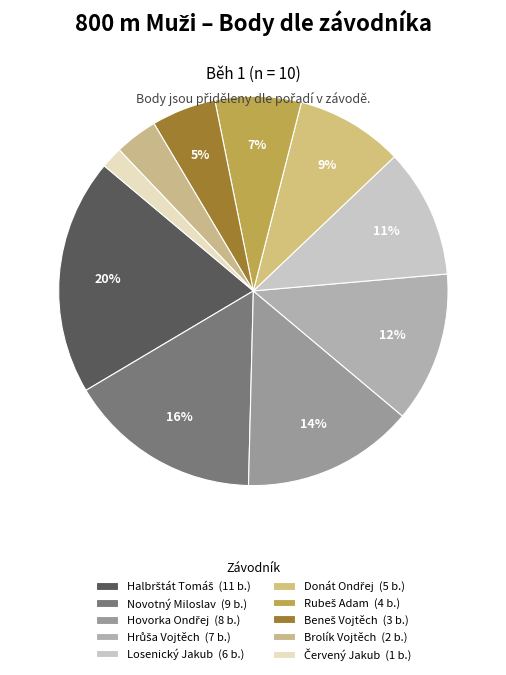

Rank the categories by value from lowest to highest.

Červený Jakub, Brolík Vojtěch, Beneš Vojtěch, Rubeš Adam, Donát Ondřej, Losenický Jakub, Hrůša Vojtěch, Hovorka Ondřej, Novotný Miloslav, Halbrštát Tomáš